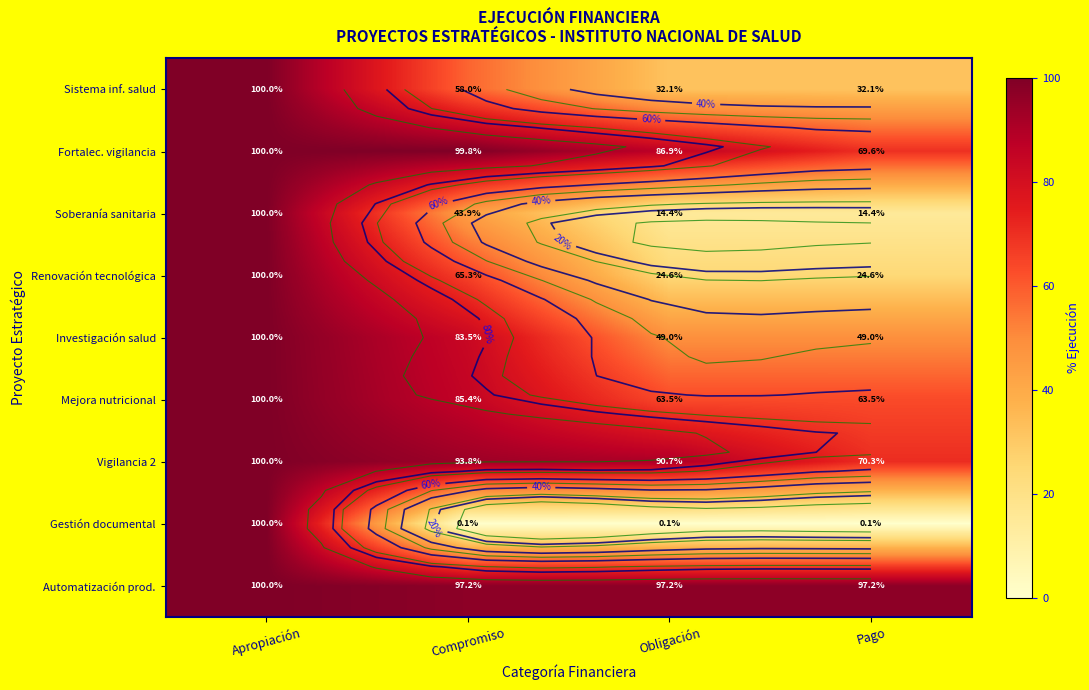

Is it true that Mejora nutricional equals 85.4 at Compromiso?

True